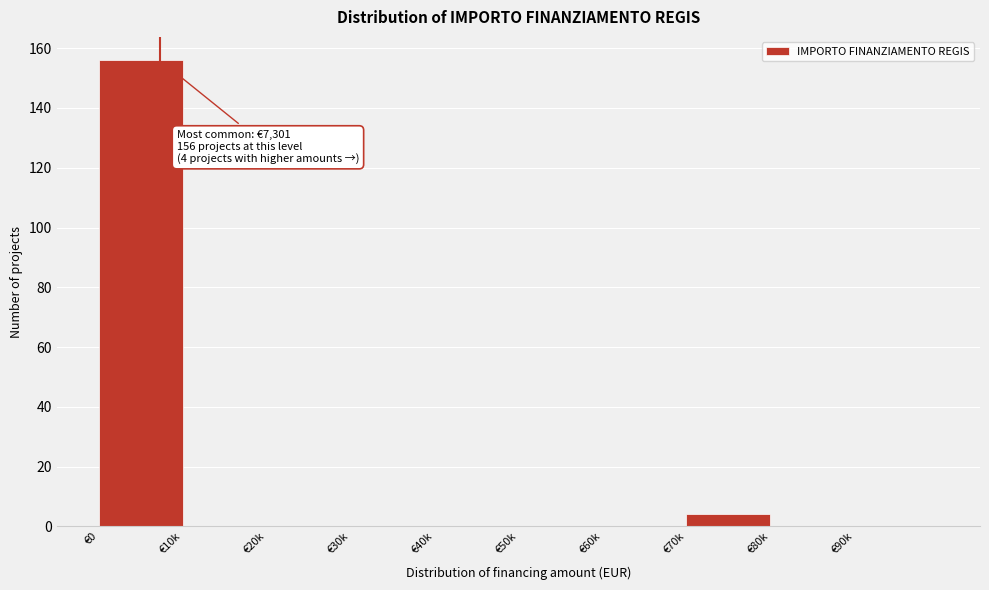

Reading left to right, list all the values displayed in this chart.

€0=156	€10k=0	€20k=0	€30k=0	€40k=0	€50k=0	€60k=0	€70k=4	€80k=0	€90k=0